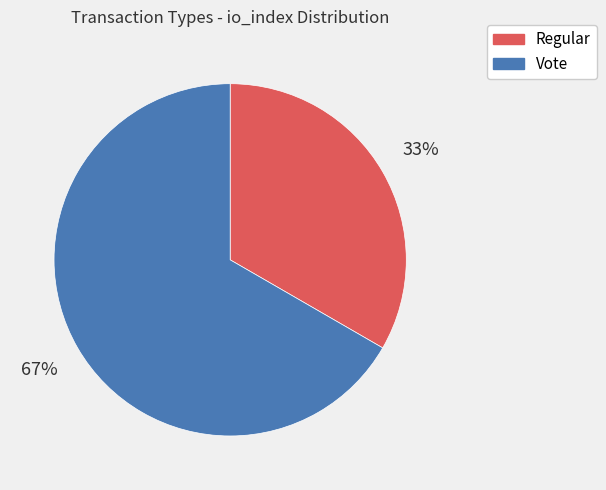

Is there a majority slice in this chart?

Yes